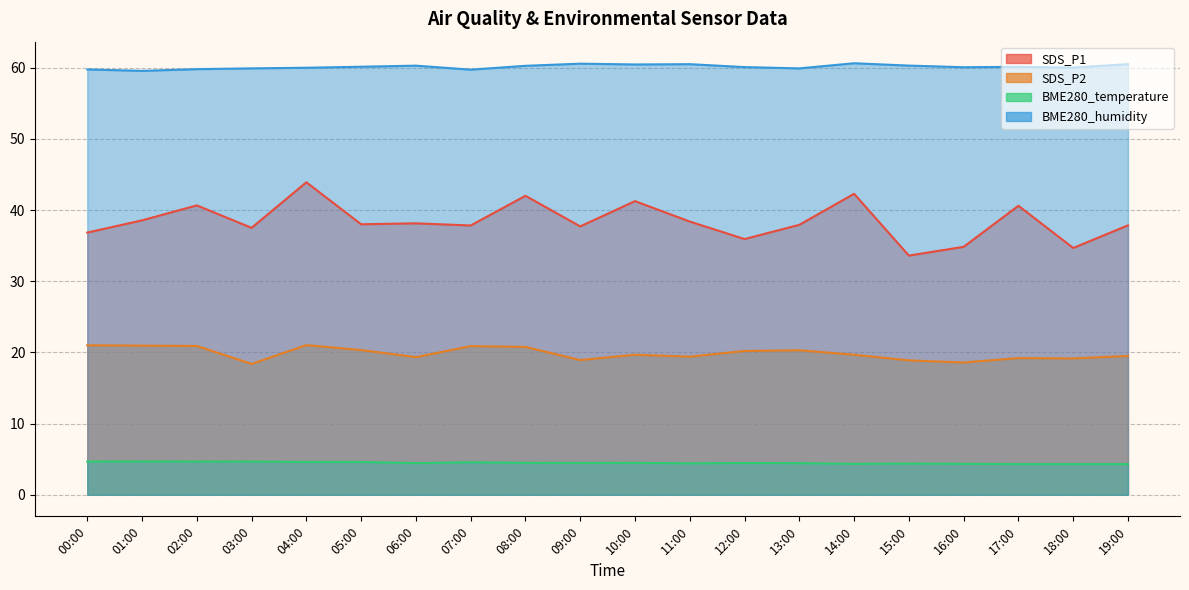

Read the SDS_P2 value at 10:00.

19.7